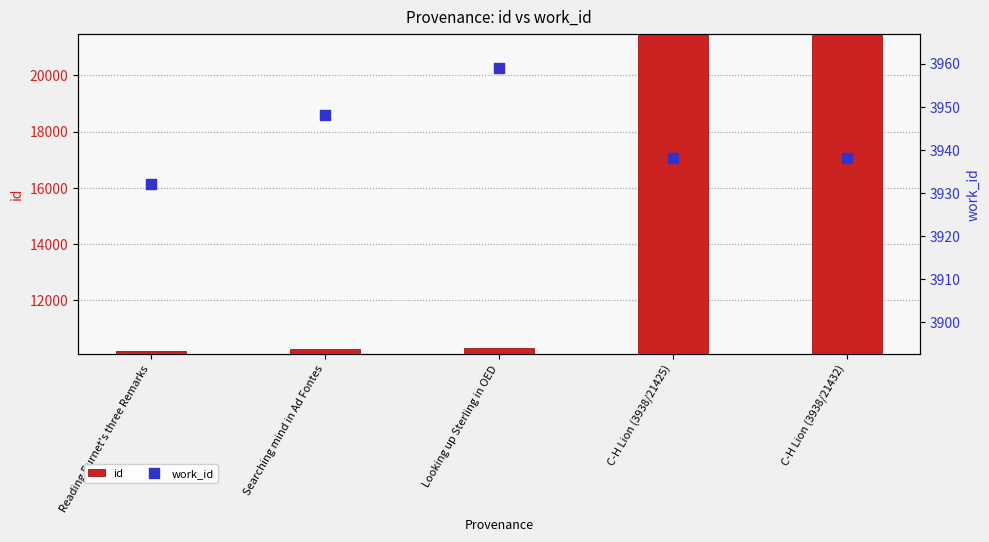

Which series has the largest total across all categories?

id